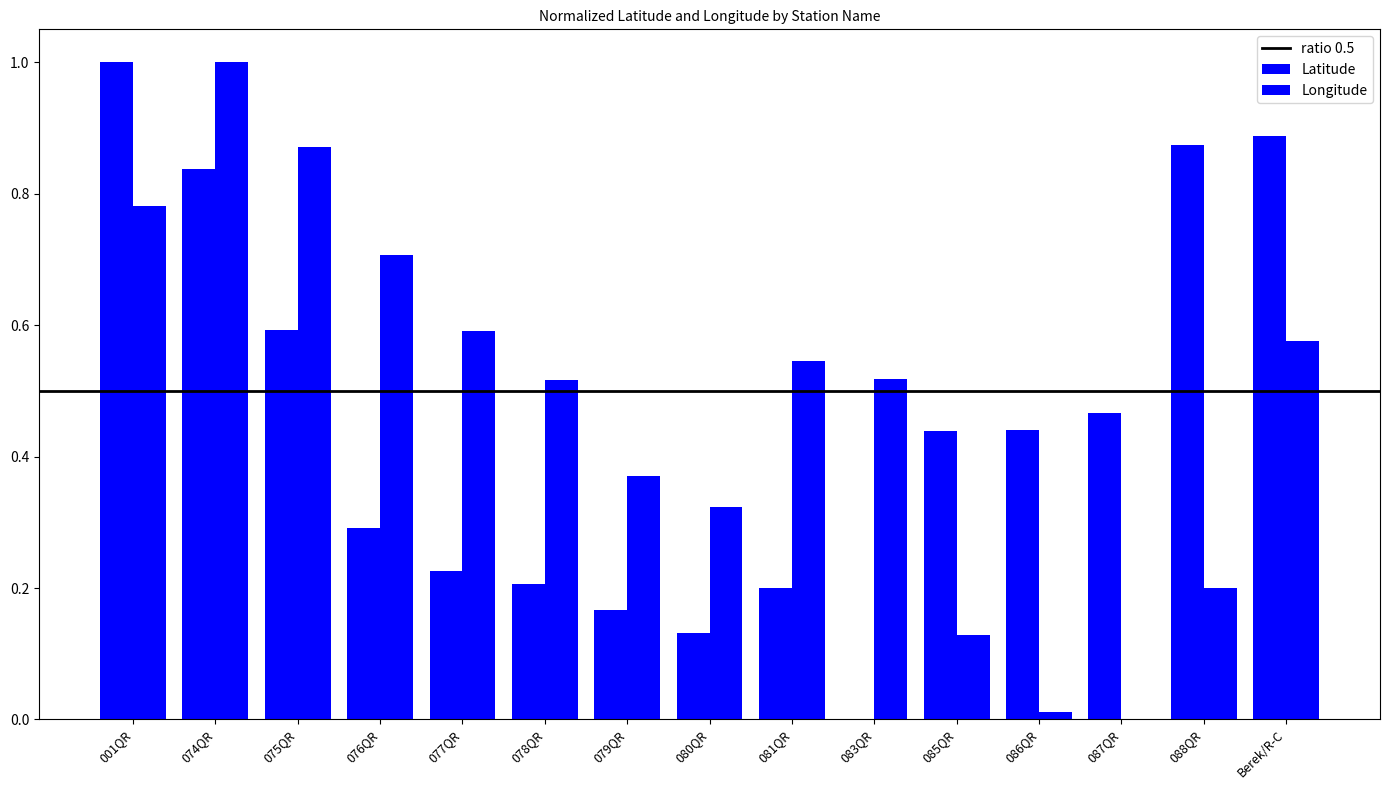

What is the label of the 6th bar from the left?

078QR